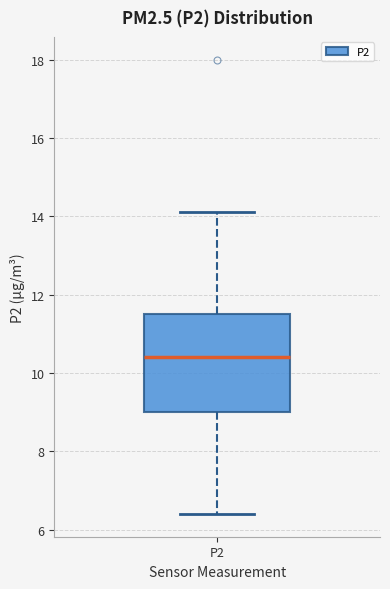

Where does the lower whisker of the box for P2 end on the y-axis? The values are not printed on the chart, so give them approximately, as read against the axis.

6.4